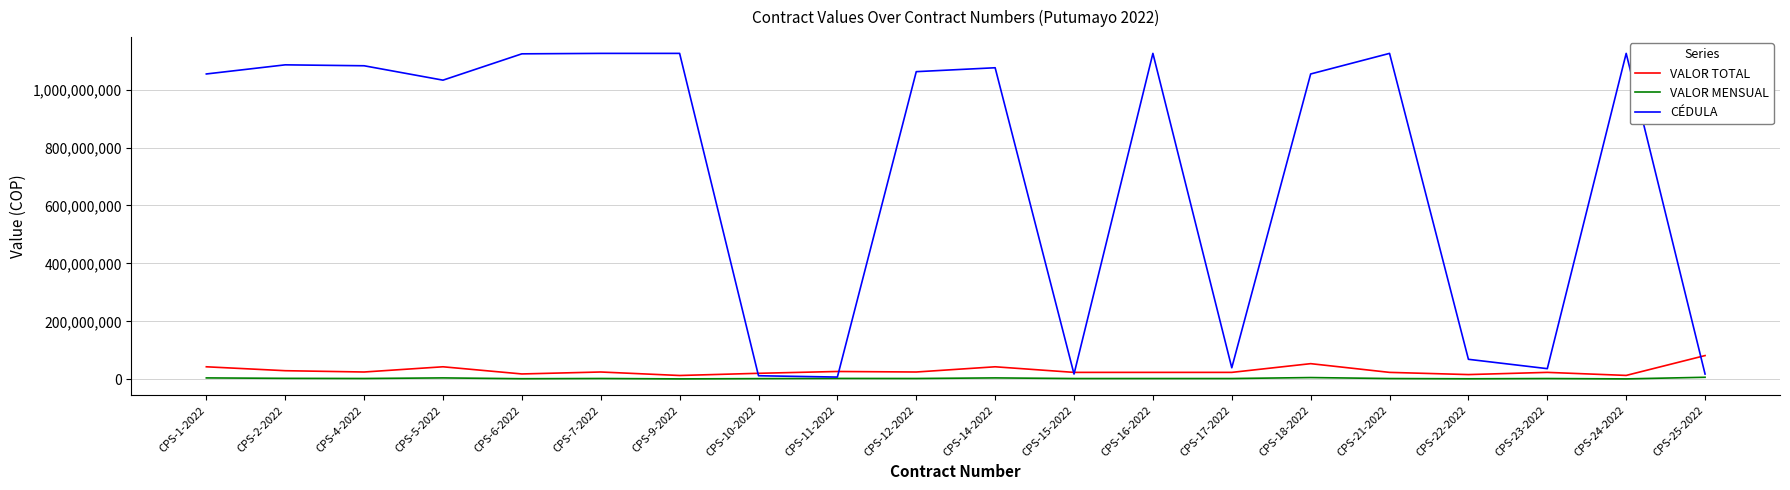

Which category has the highest value in the VALOR TOTAL series?

CPS-25-2022